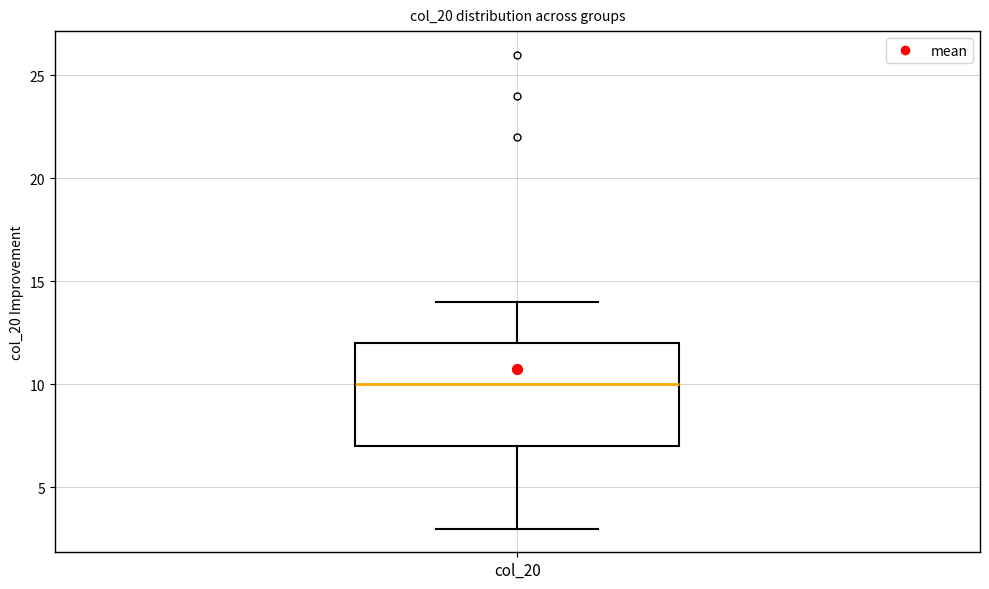

Where does the upper whisker of the box for col_20 end on the y-axis? The values are not printed on the chart, so give them approximately, as read against the axis.

14